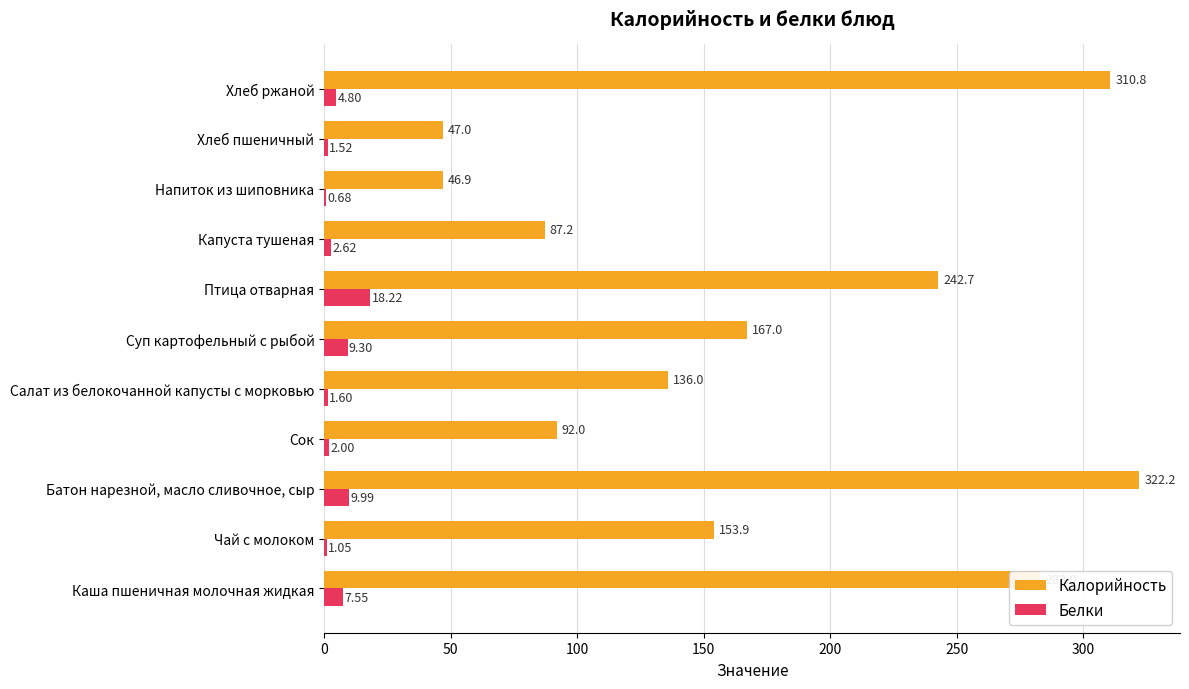

How many distinct data groups are displayed?

2